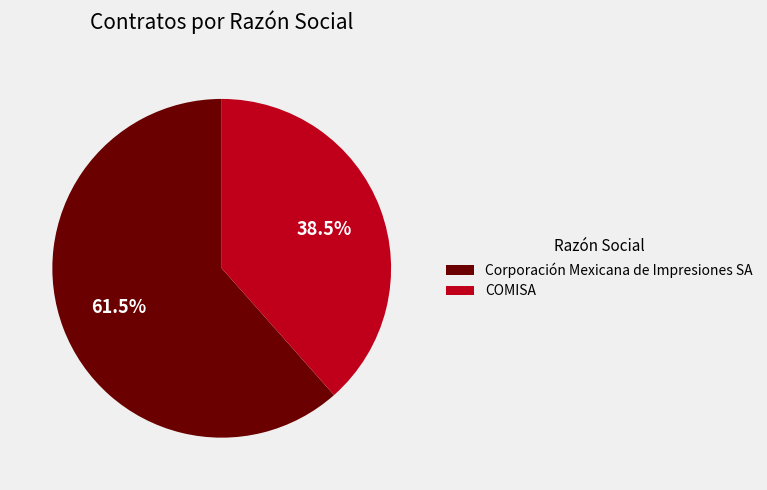

Count the number of slices in the pie.

2